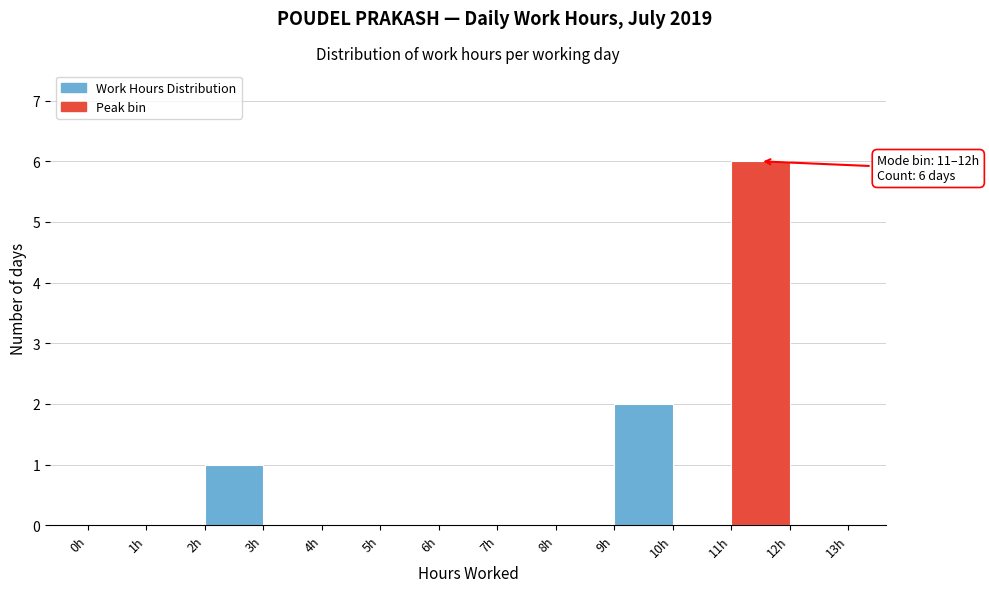

Over which range of the x-axis is the bar tallest?

11 to 12